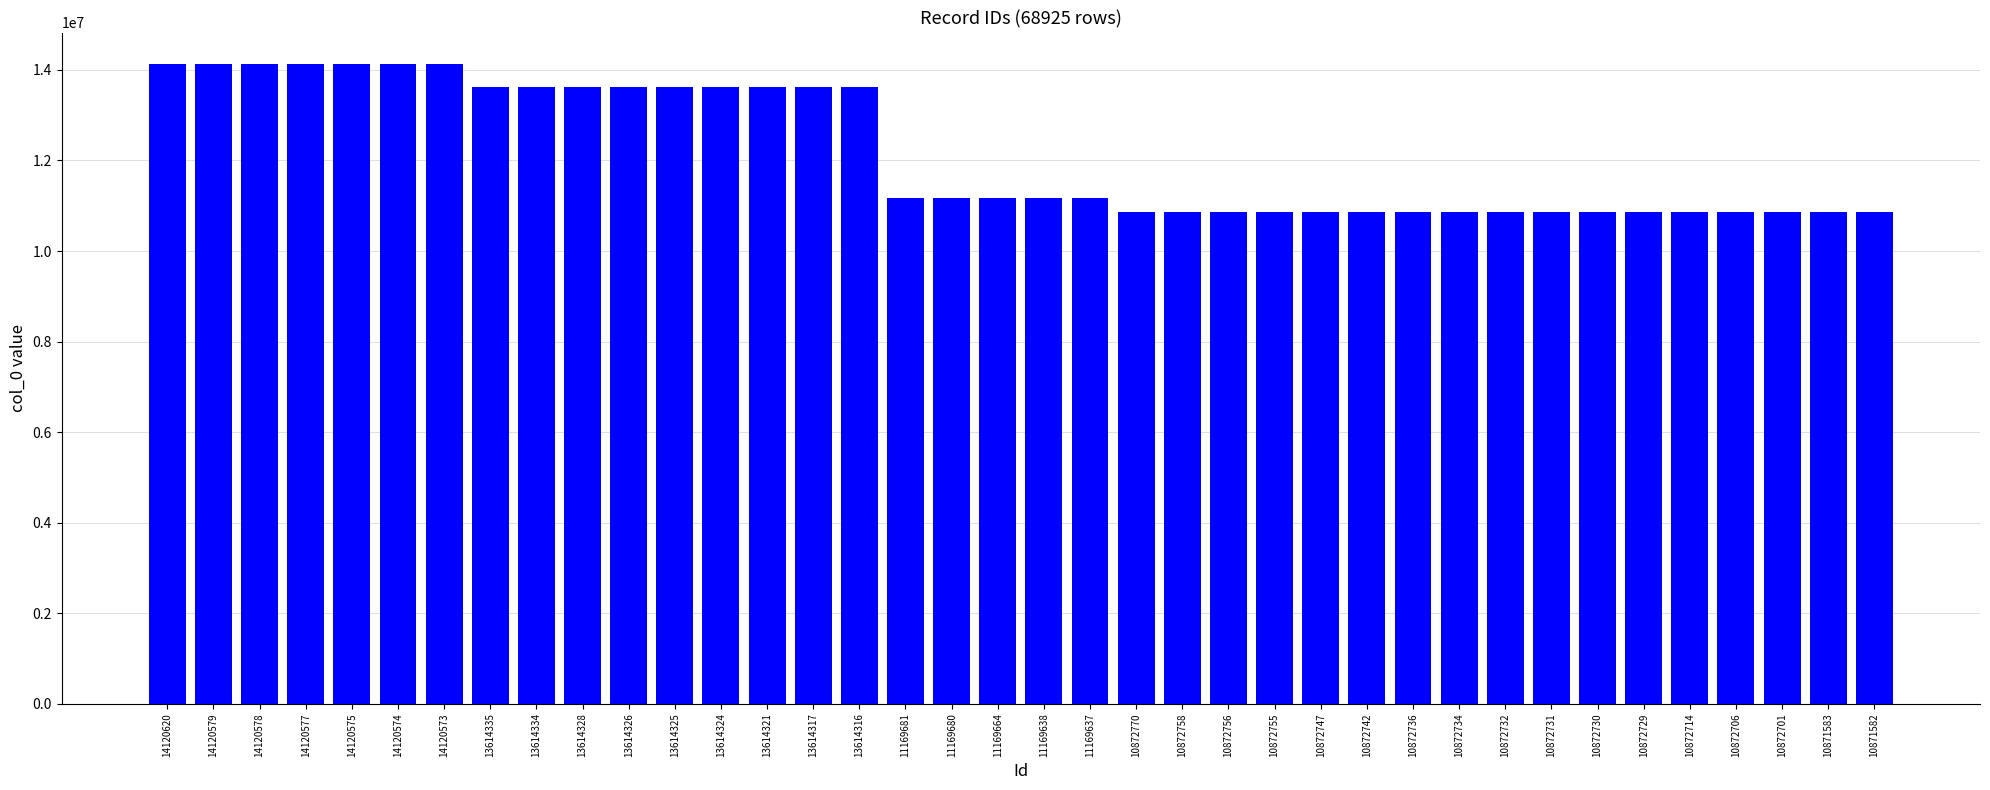

True or false: the data shows 7316485 at 13614334.

False